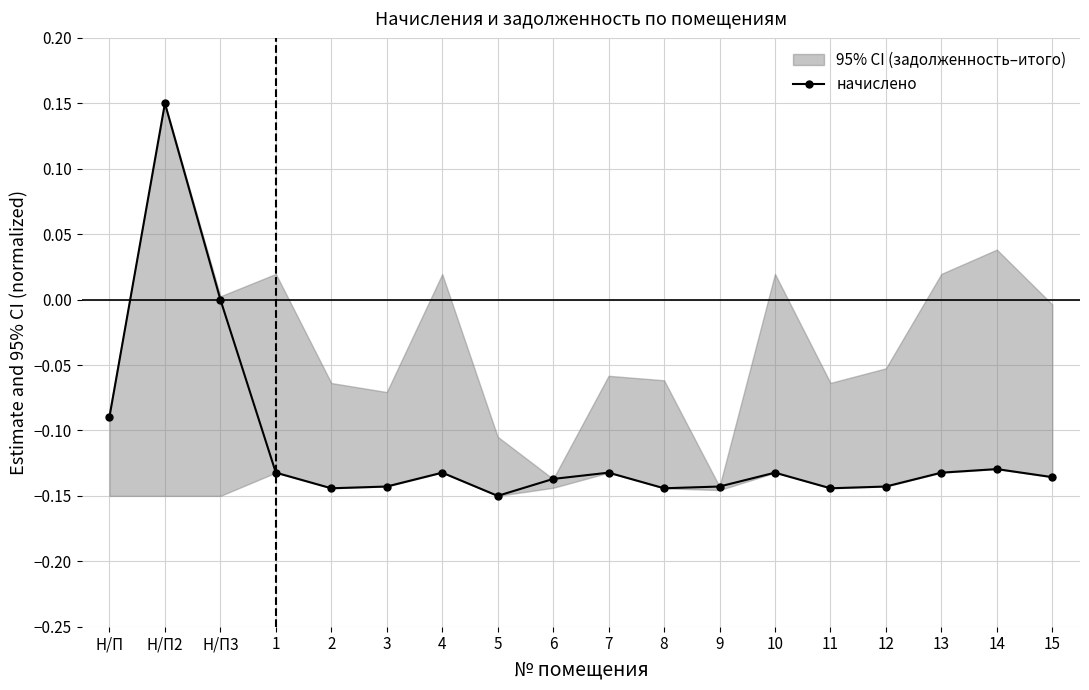

Rank the categories by value from lowest to highest.

5, 2, 8, 11, 3, 9, 12, 6, 15, 1, 4, 7, 10, 13, 14, Н/П, Н/П3, Н/П2